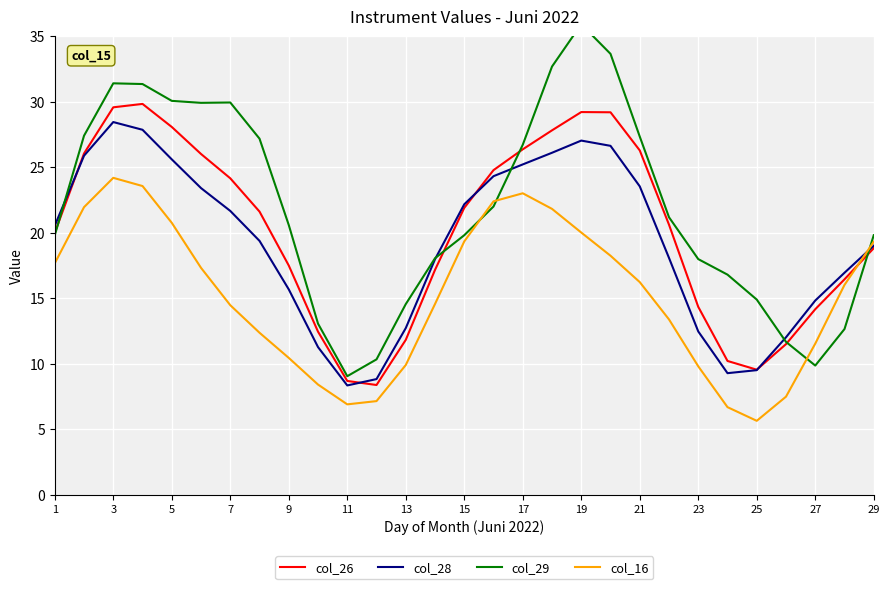

The col_16 series shows 19.3 at 29. True or false?

True